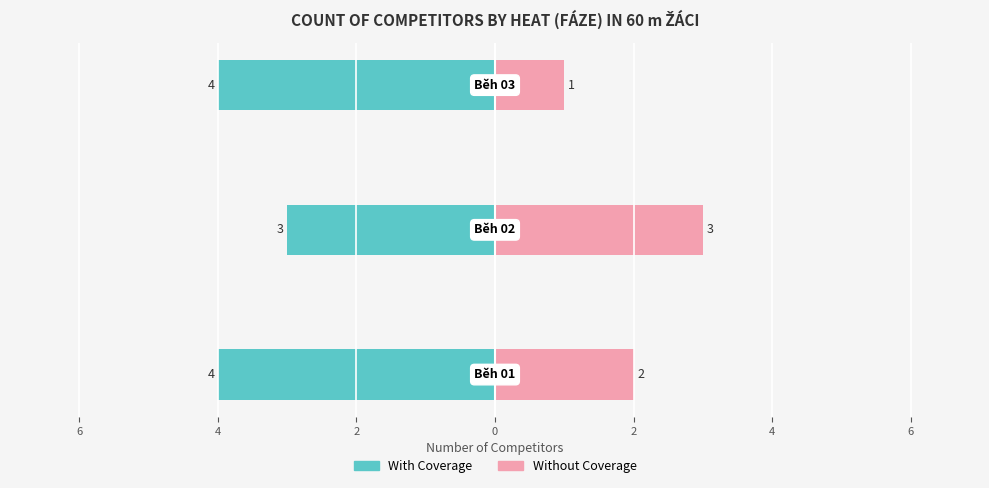

How many values in the With Coverage series exceed -4?

1